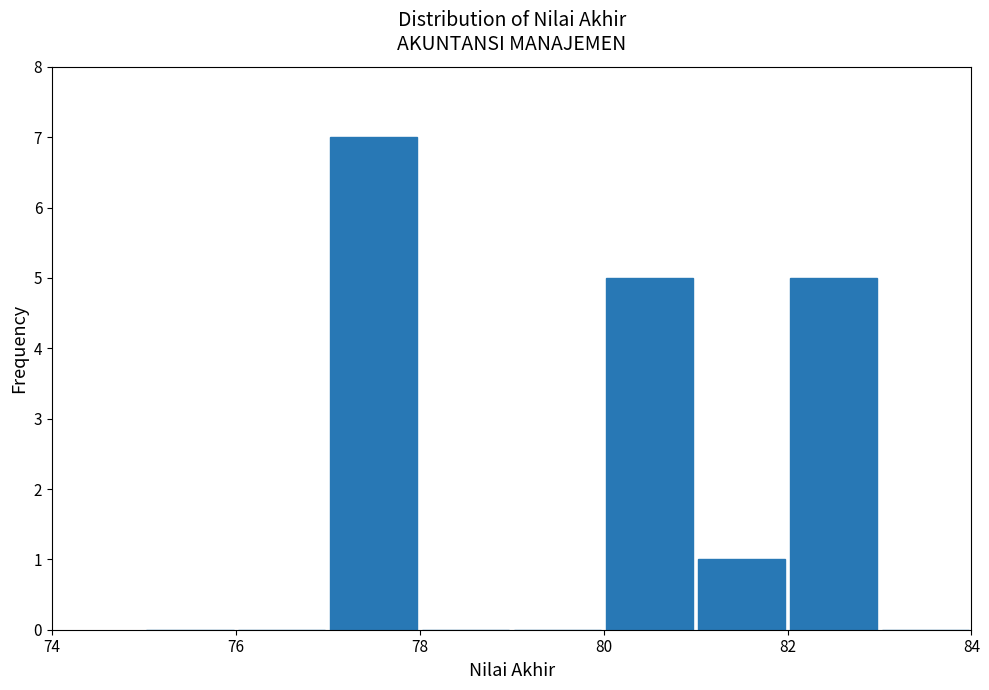

How tall is the bar that spans 82 to 83 on the x-axis? The values are not printed on the chart, so give them approximately, as read against the axis.

5